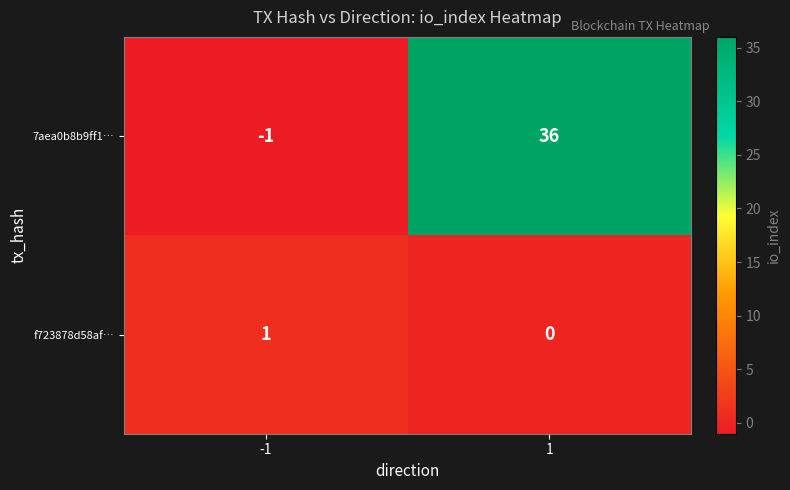

What is the maximum value shown in the chart?

36